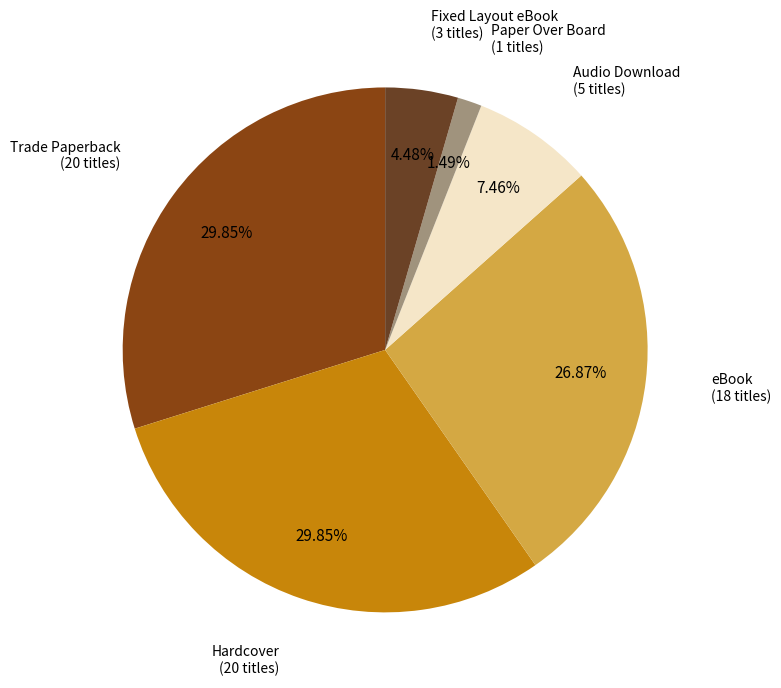

What is the smallest slice in the pie chart?

Paper Over Board